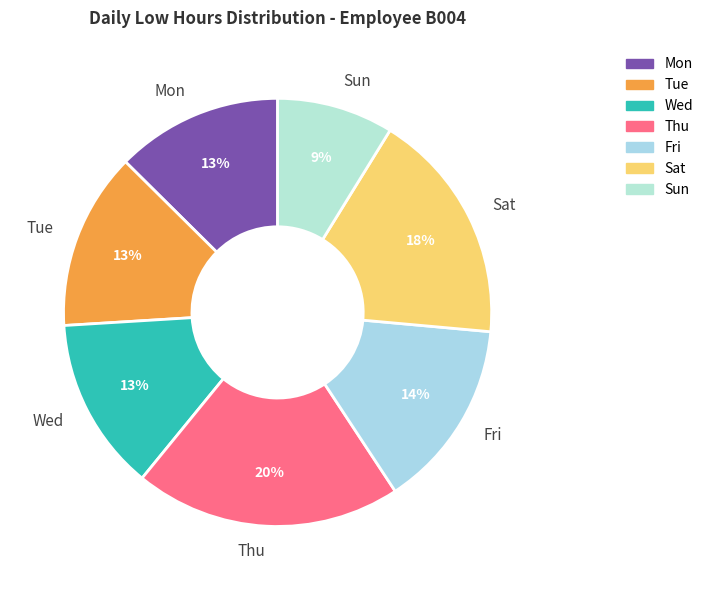

What is the smallest slice in the pie chart?

Sun